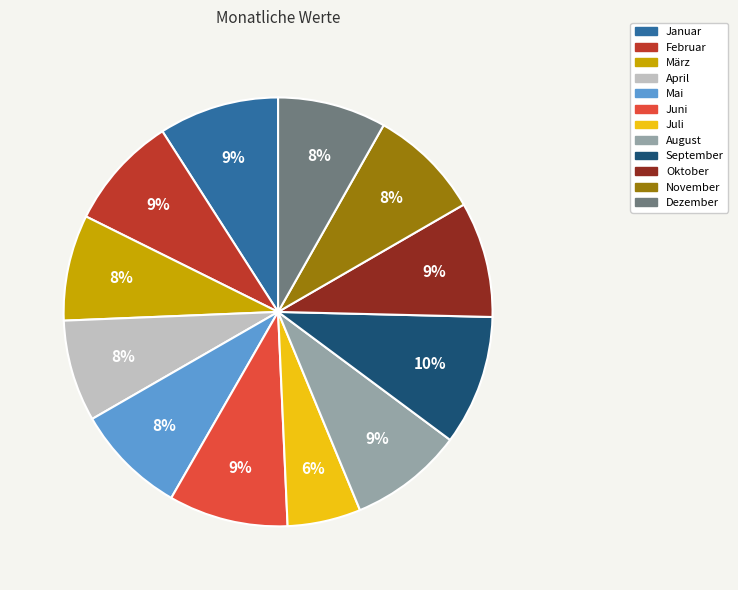

Count the number of slices in the pie.

12